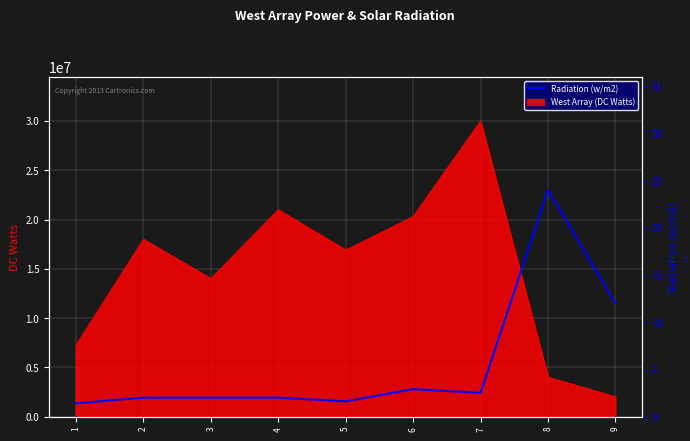

What is the value of the 8th point from the left?

24.0